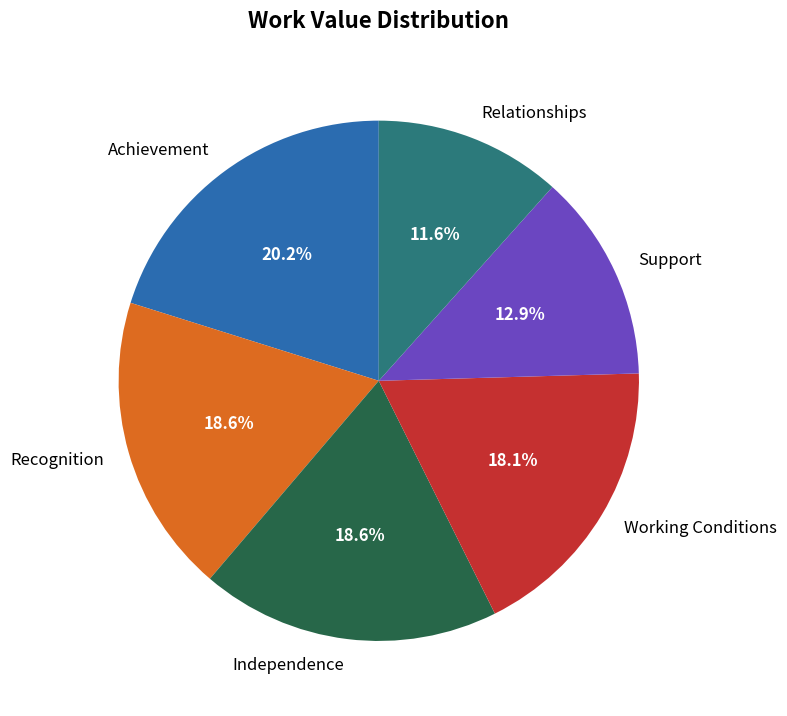

To the nearest percent, what portion does Working Conditions represent?

18%